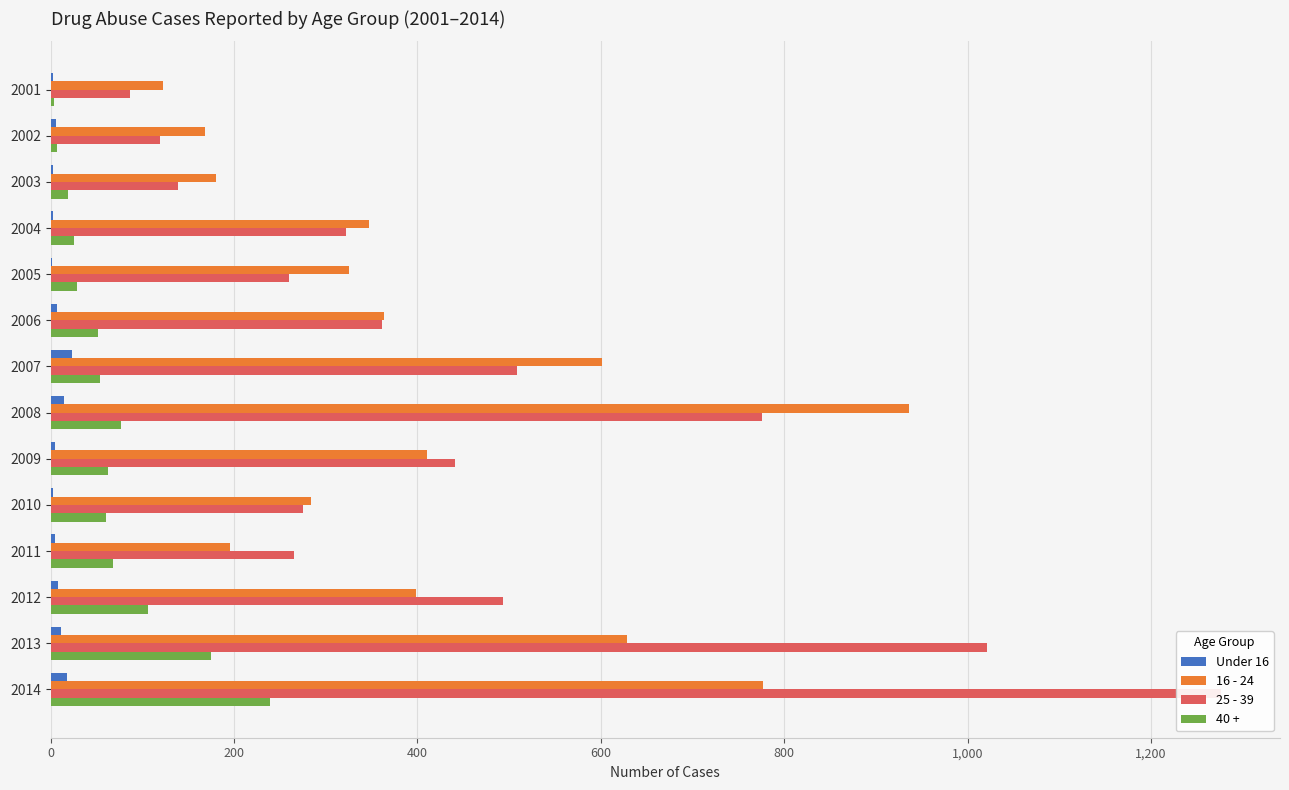

Rank the series by their maximum value, from lowest to highest.

Under 16, 40 +, 16 - 24, 25 - 39